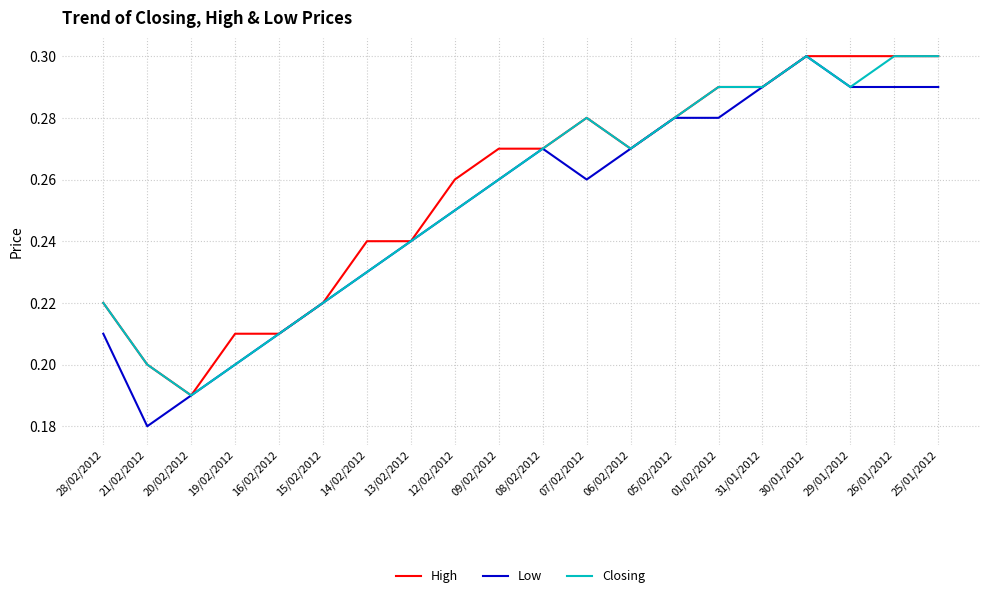

What is the sum of the Closing values at 05/02/2012 and 07/02/2012?

0.6